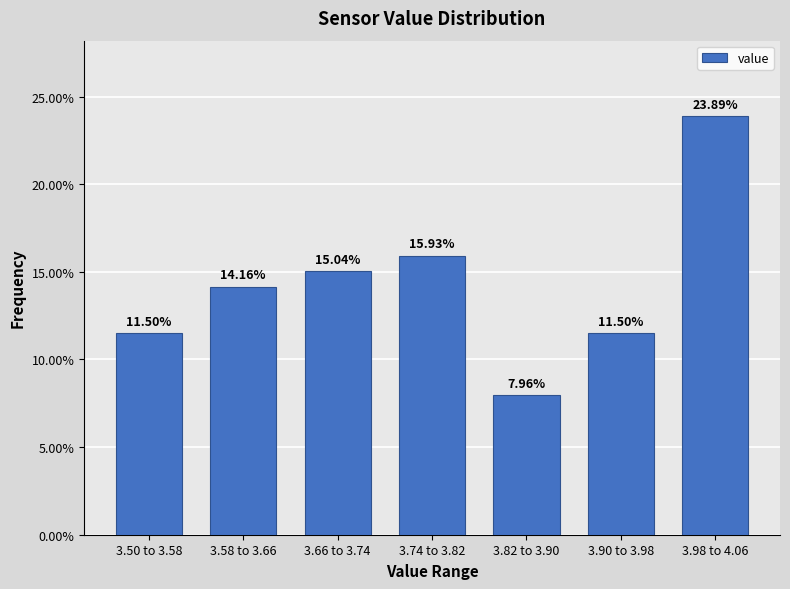

What is the change in value from 3.82 to 3.90 to 3.98 to 4.06?

+15.9